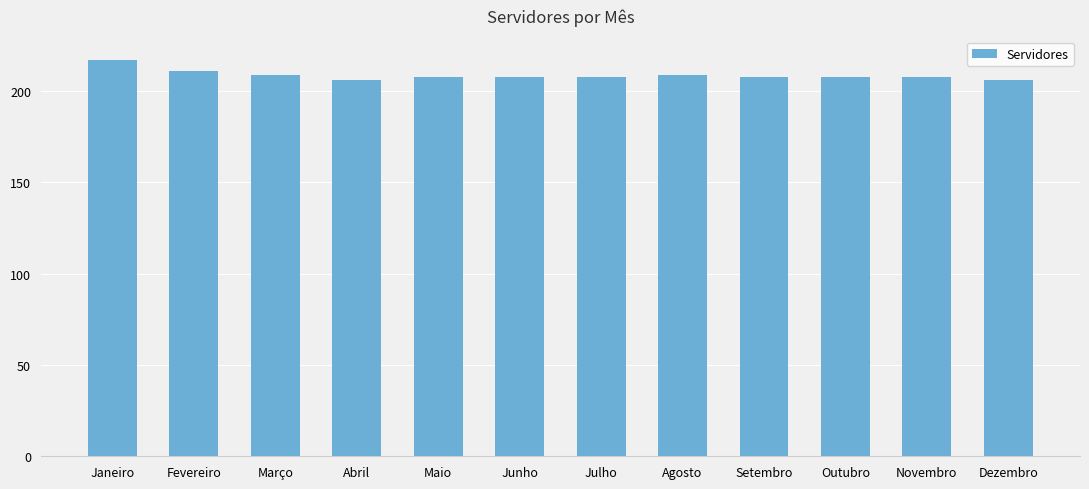

What is the average value?

209